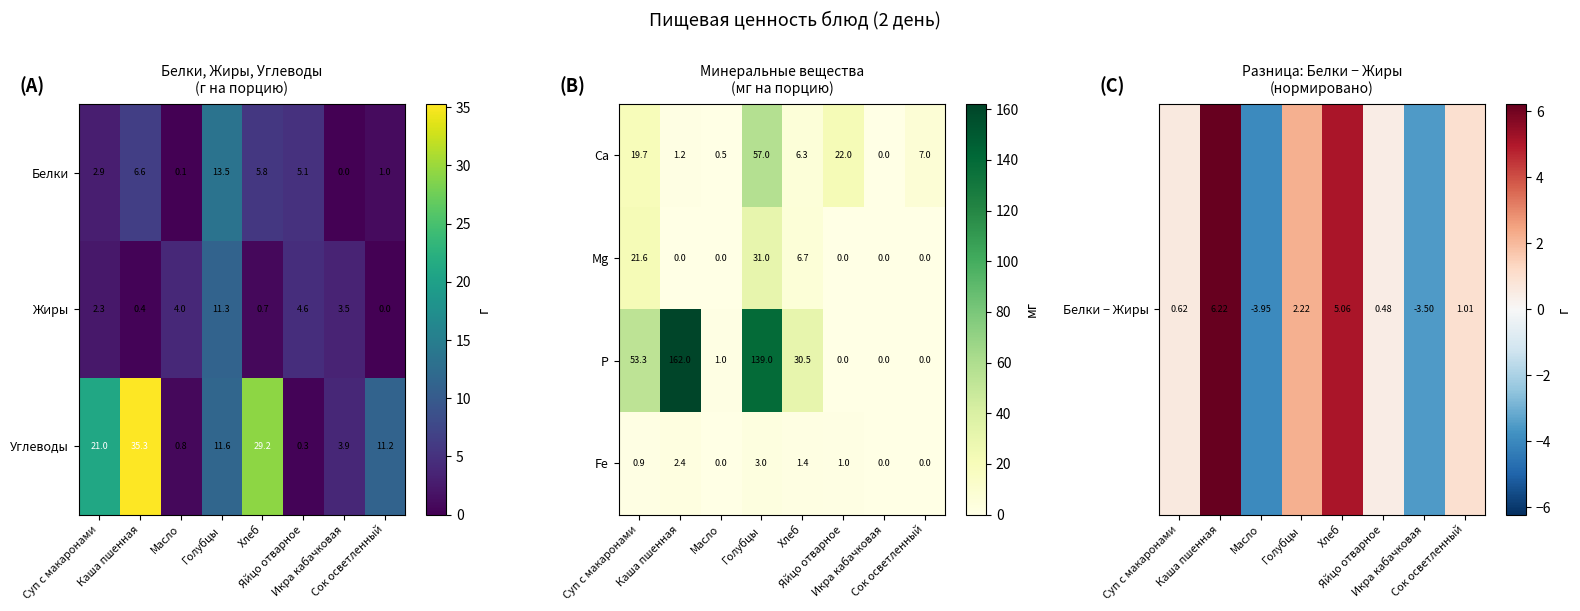

What is the average value of the Р series?

48.2